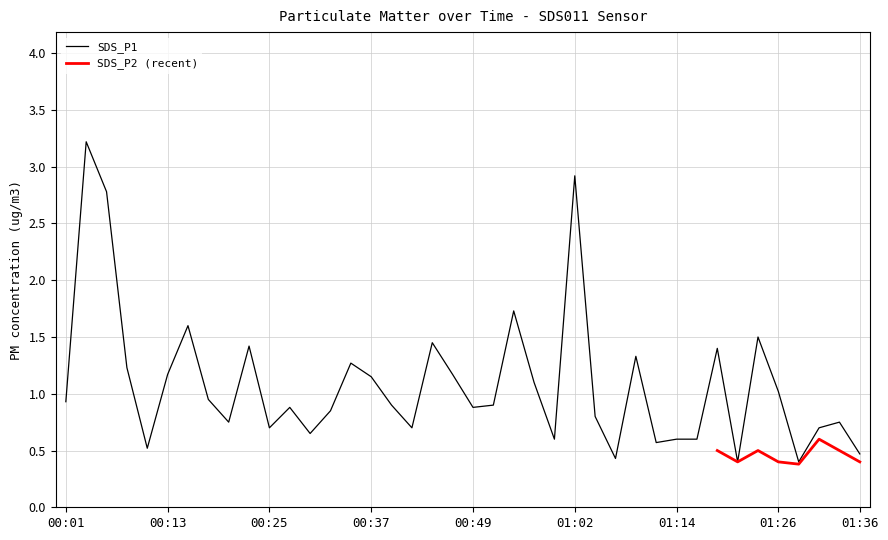

Rank the categories by value from lowest to highest.

01:21, 01:28, 01:06, 01:36, 00:10, 01:11, 00:59, 01:14, 01:16, 00:30, 00:25, 00:42, 01:31, 00:20, 01:33, 01:04, 00:32, 00:27, 00:49, 00:39, 00:52, 00:01, 00:18, 01:26, 00:57, 00:37, 00:13, 00:47, 00:08, 00:35, 01:09, 01:19, 00:22, 00:44, 01:23, 00:15, 00:54, 00:05, 01:02, 00:03